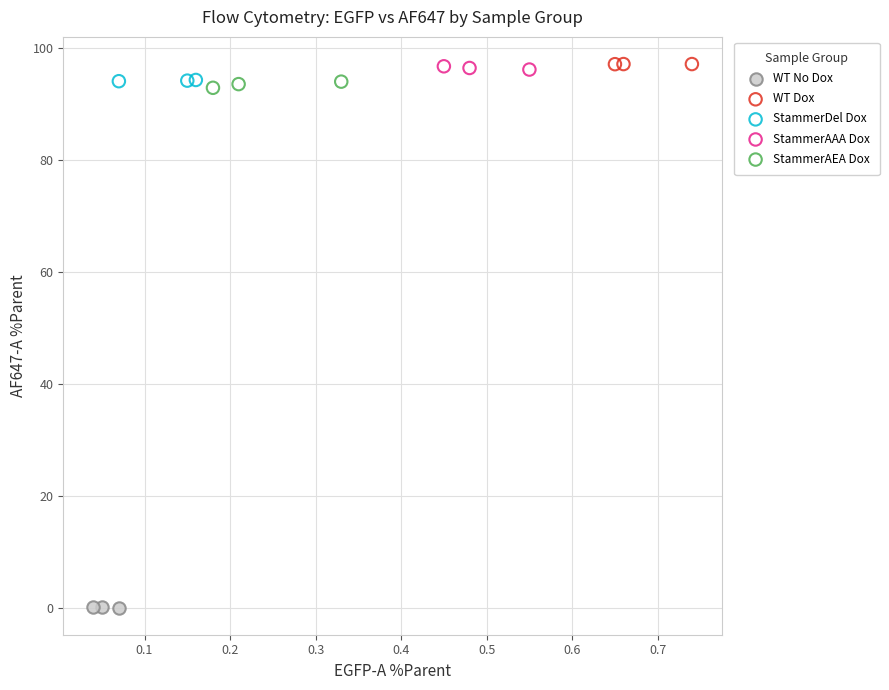

What are all the series names shown in the legend?

WT No Dox, WT Dox, StammerDel Dox, StammerAAA Dox, StammerAEA Dox